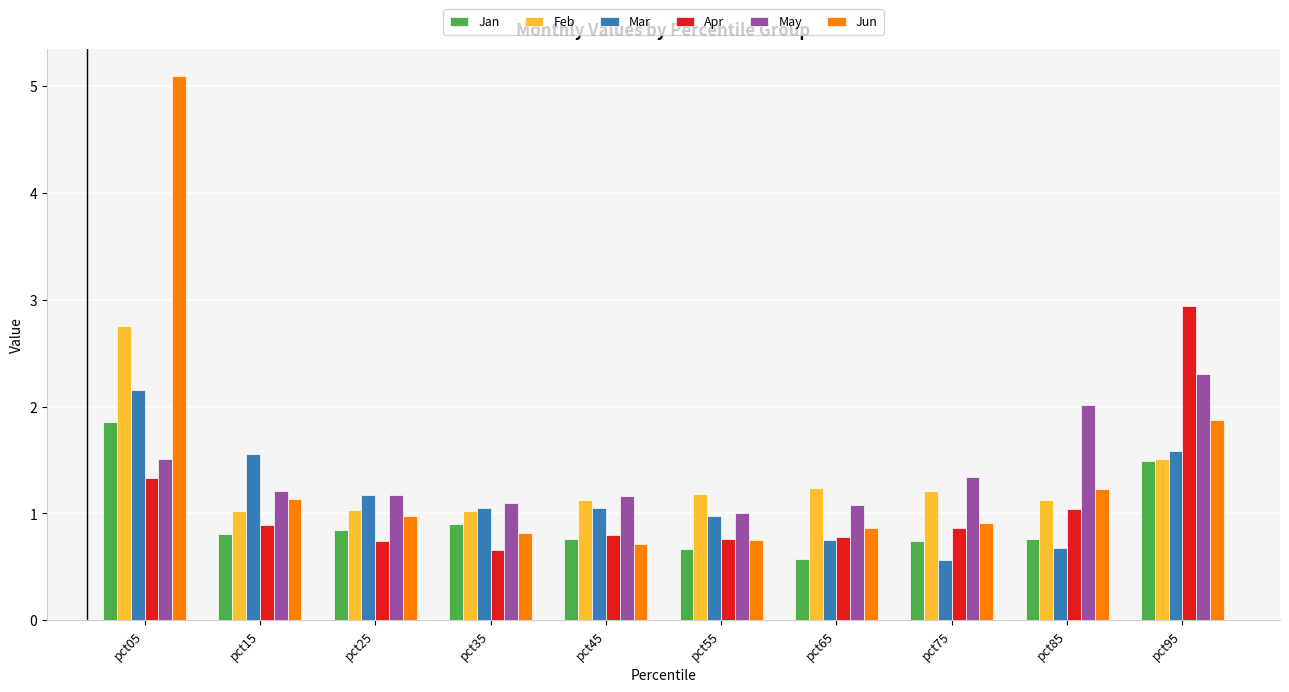

The Mar series shows 2.9 at pct05. True or false?

False